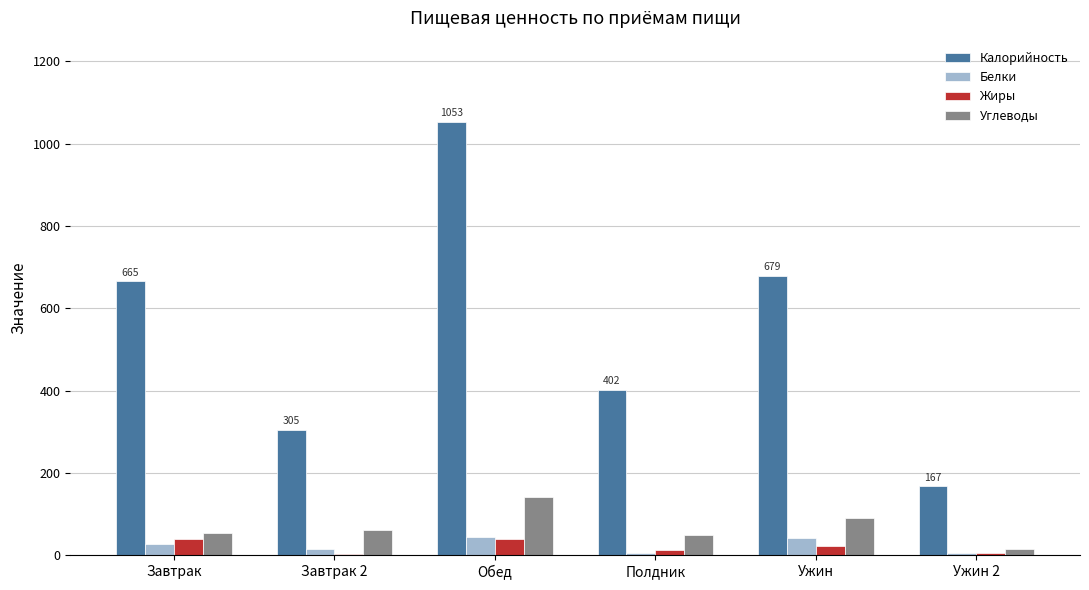

What is the sum of the Белки values at Полдник and Ужин?

47